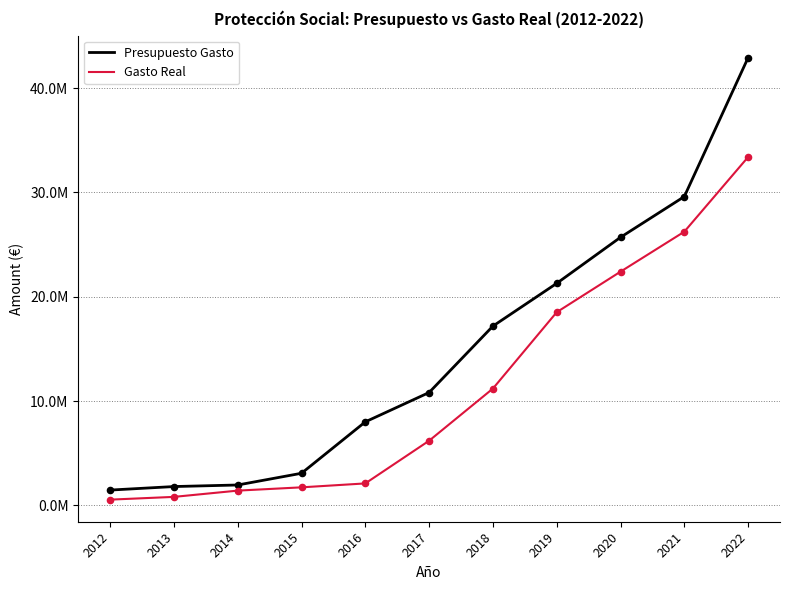

What are all the series names shown in the legend?

Presupuesto Gasto, Gasto Real